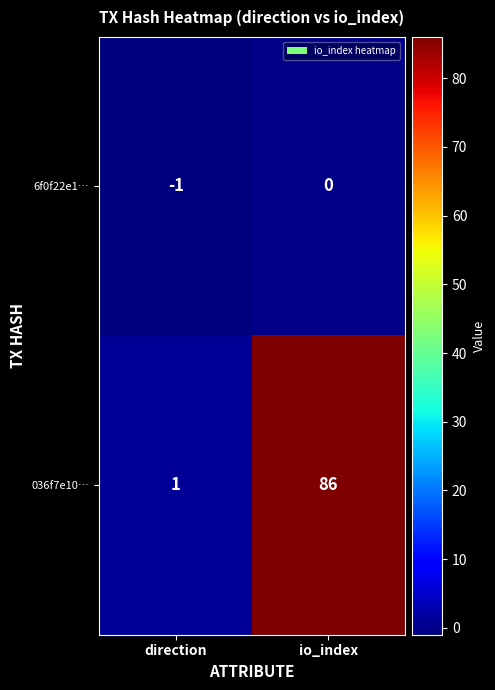

What is the spread (max minus min) of values at direction?

2